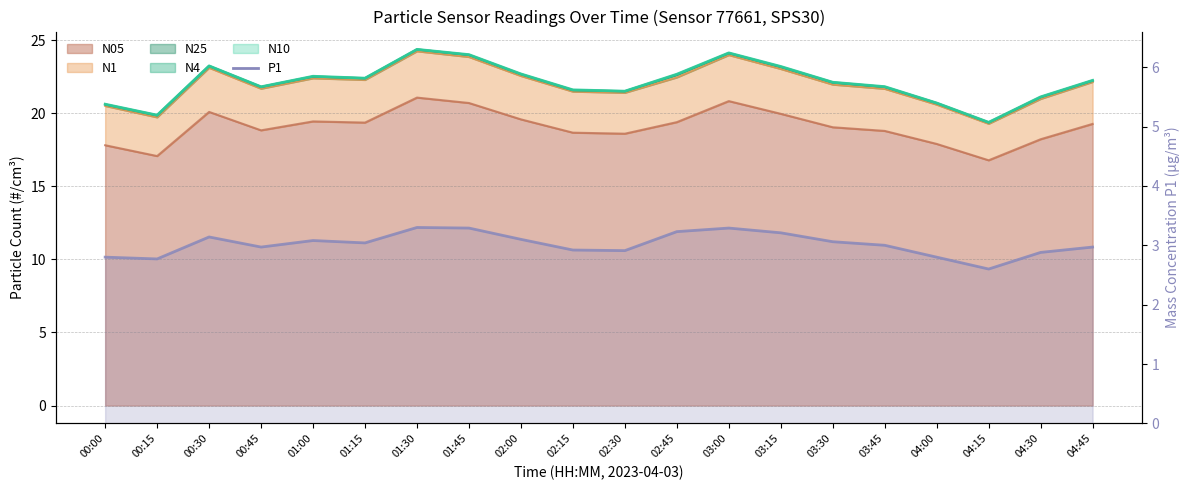

What is the value of the 7th point from the left?

3.3